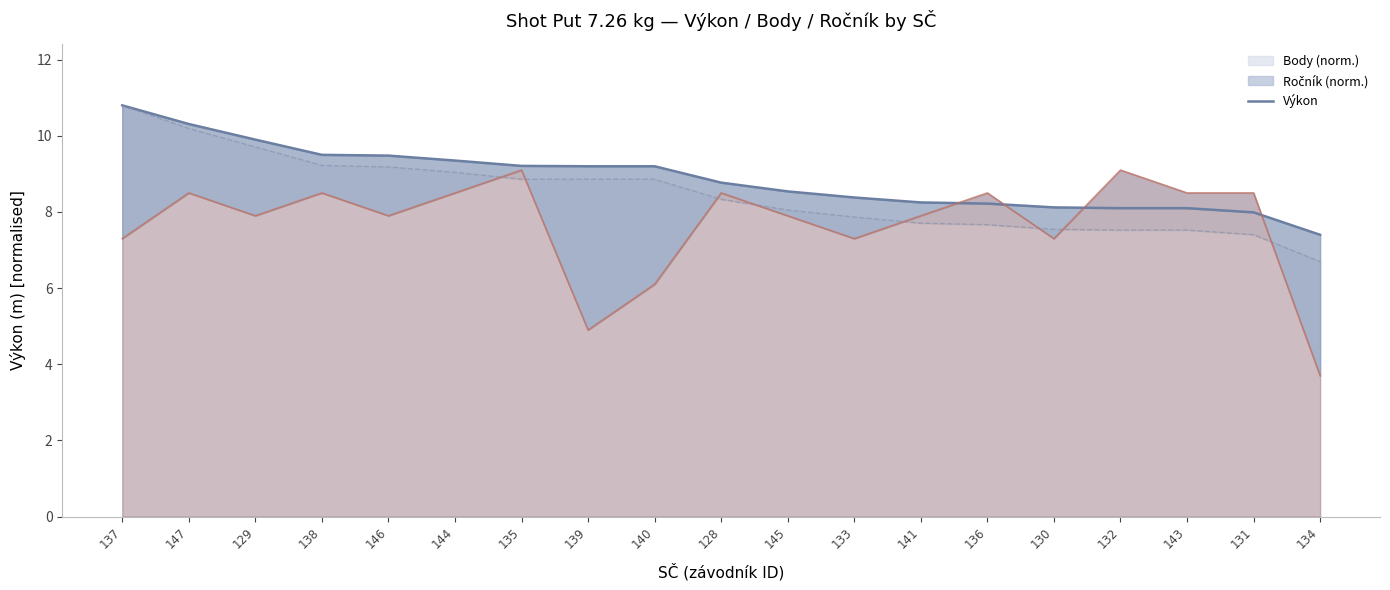

Which category has the highest value across all series?

137